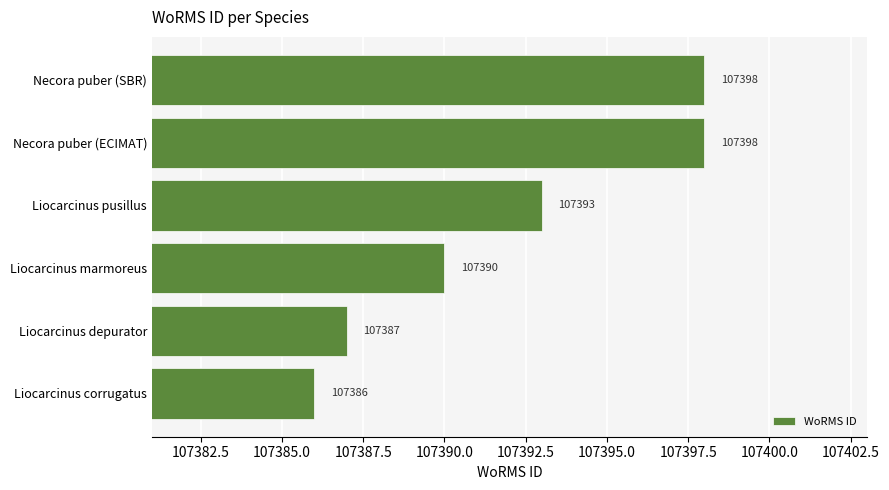

Reading bottom to top, transcribe all the data shown in this chart.

Liocarcinus corrugatus=107386	Liocarcinus depurator=107387	Liocarcinus marmoreus=107390	Liocarcinus pusillus=107393	Necora puber (ECIMAT)=107398	Necora puber (SBR)=107398